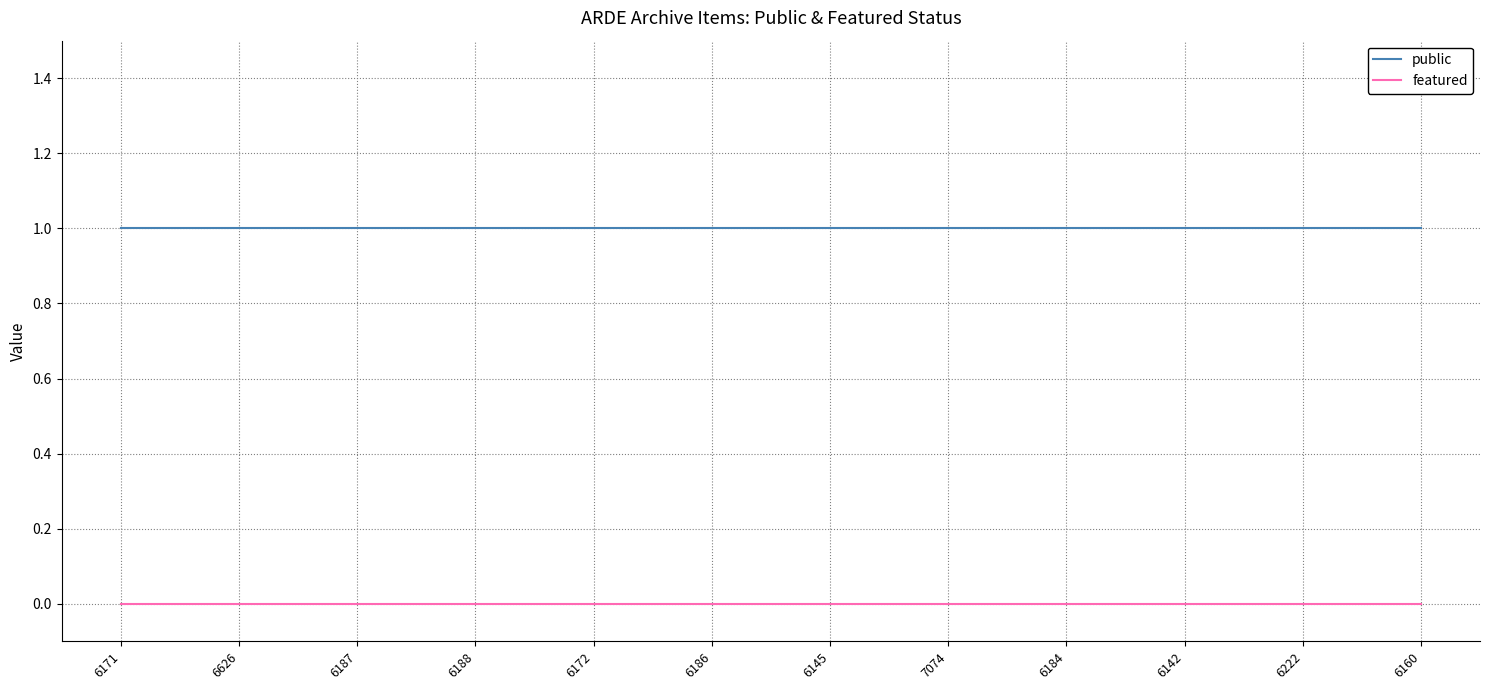

What is the total value across all series at 6186?

1